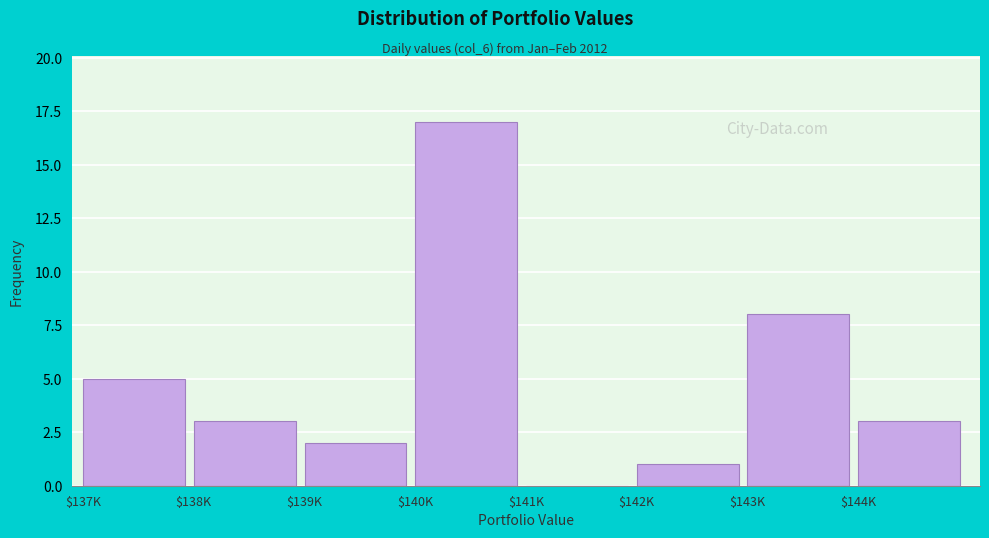

What is the greatest value displayed?

17